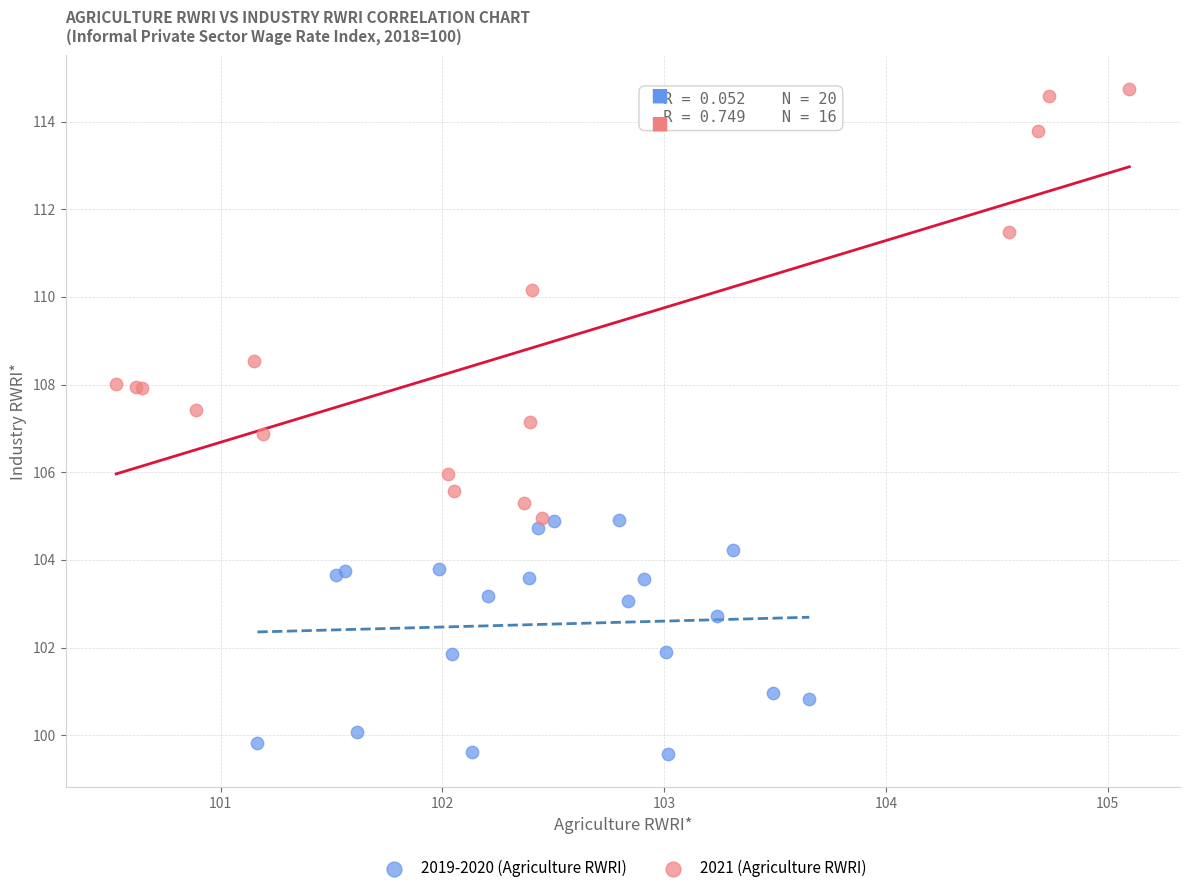

Which series contains the lowest Y value?

2019-2020 (Agriculture RWRI)